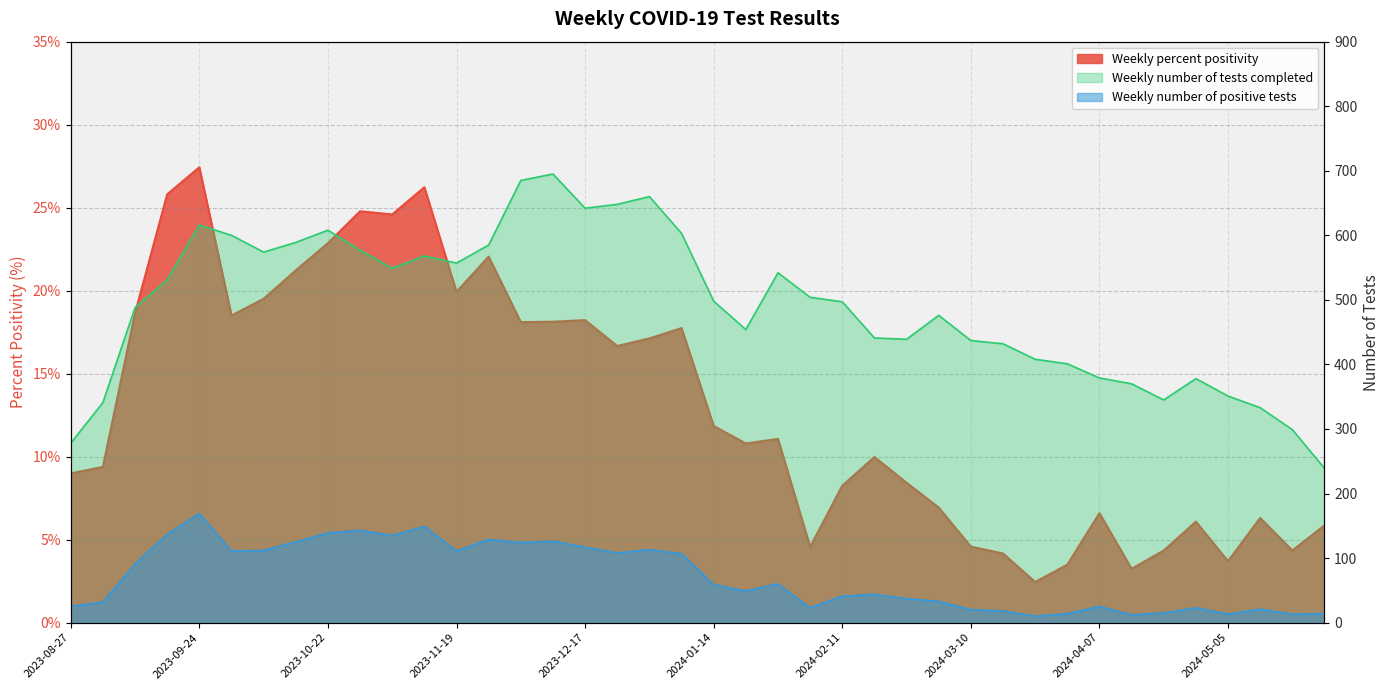

What is the sum of all Weekly number of positive tests values?

2847.0